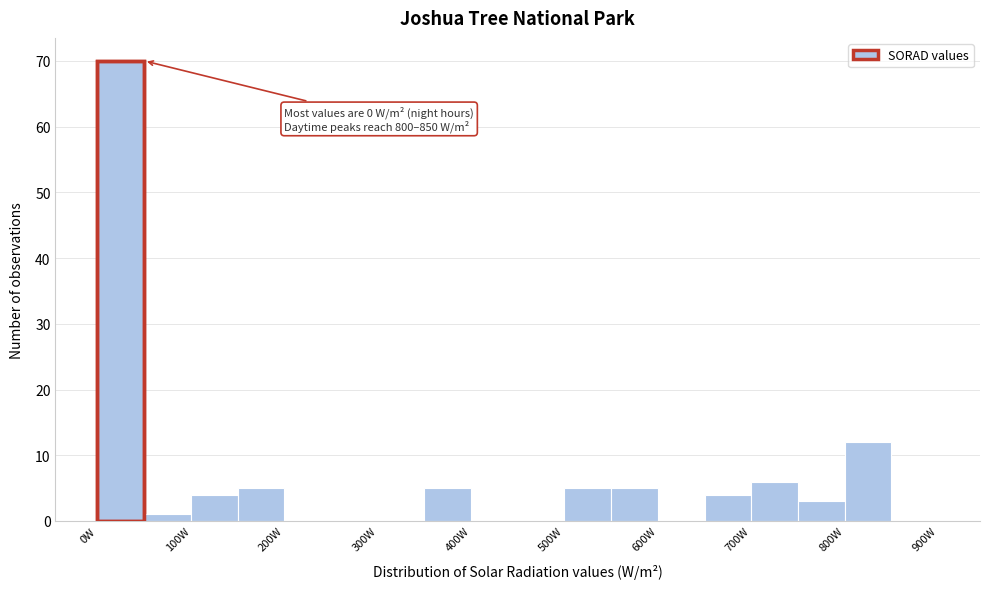

Over which range of the x-axis is the bar tallest?

0 to 50